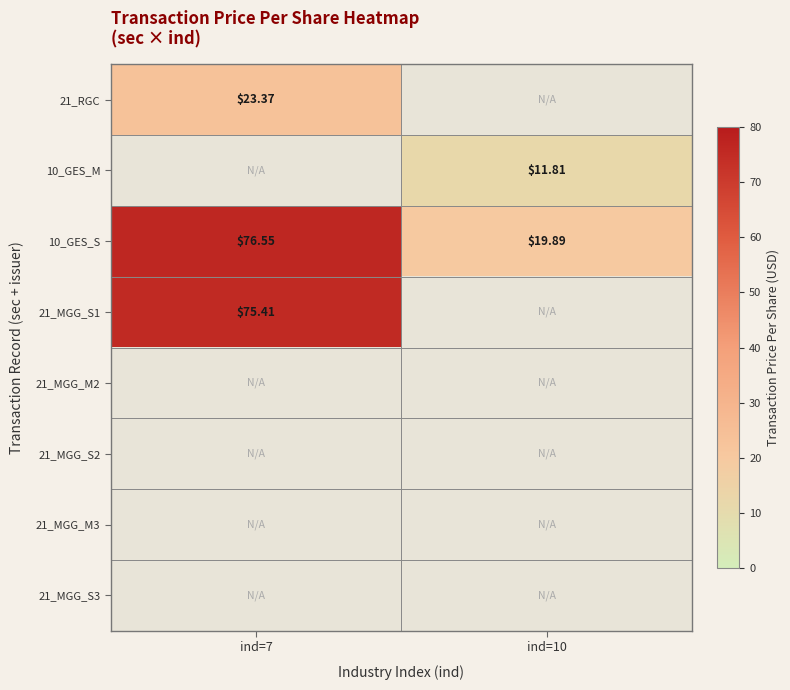

Which category has the highest value in the 21_MGG_M2 series?

ind=7